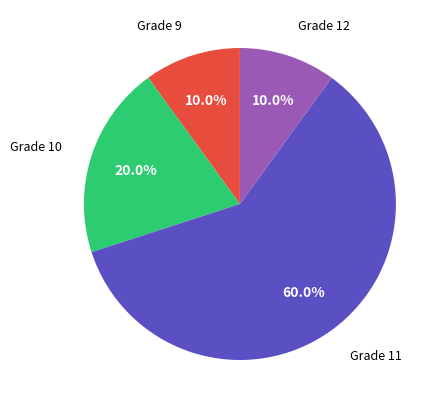

To the nearest percent, what is the combined percentage of Grade 11 and Grade 10?

80%